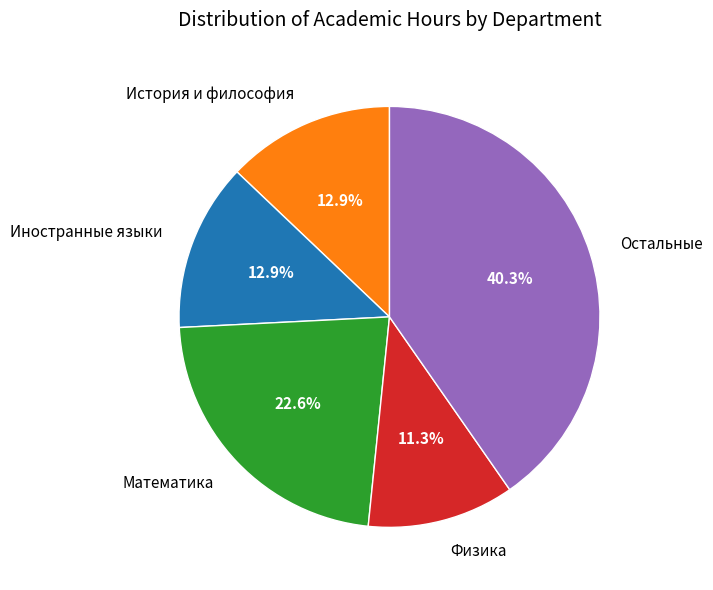

How many slices are in this pie chart?

5